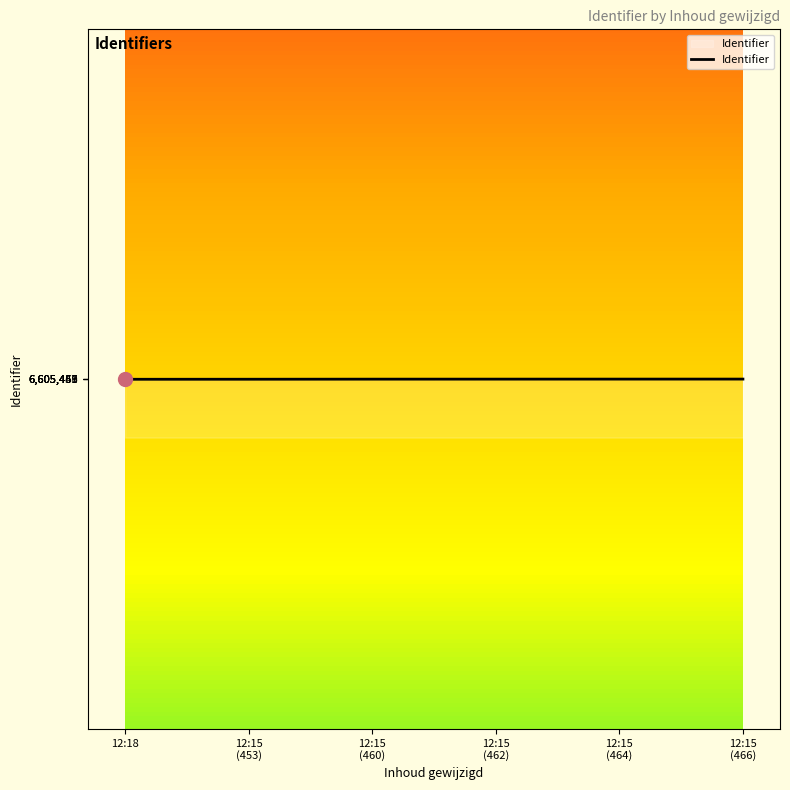

What is the sum of all values?

39632754